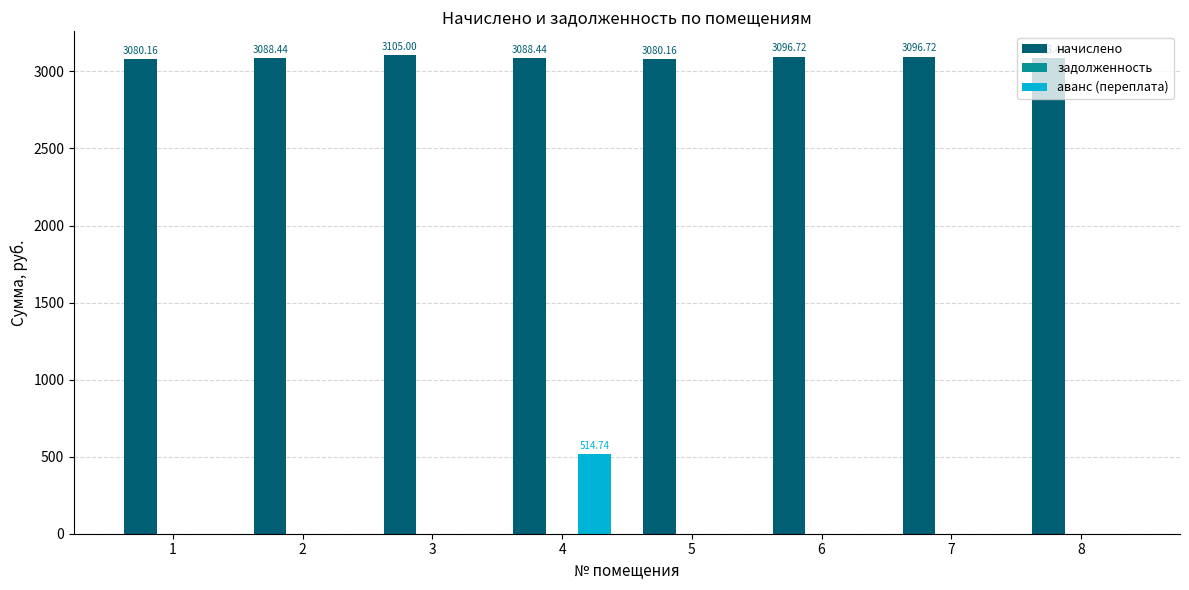

The начислено series shows 1909.8 at 5. True or false?

False